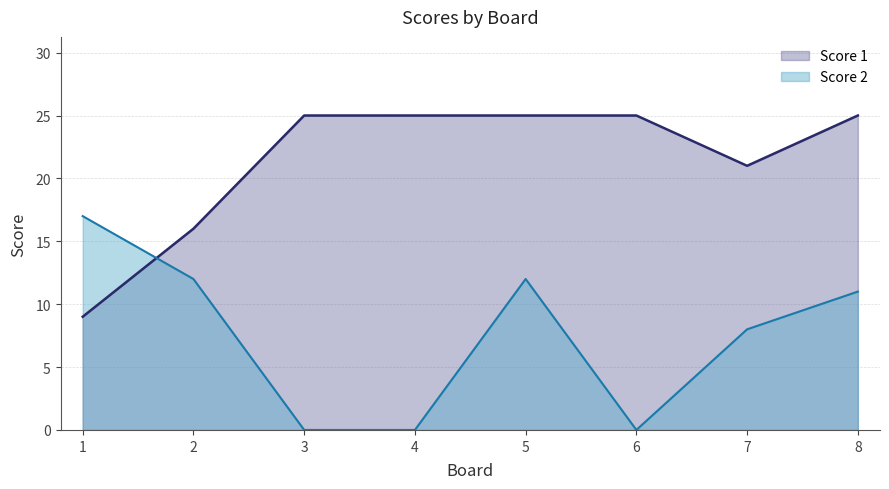

What is the sum of all Score 1 values?

171